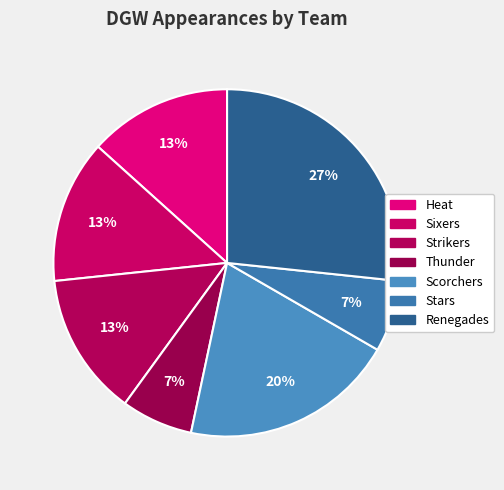

To the nearest percent, what is the difference between the largest and smallest slice percentages?

20%